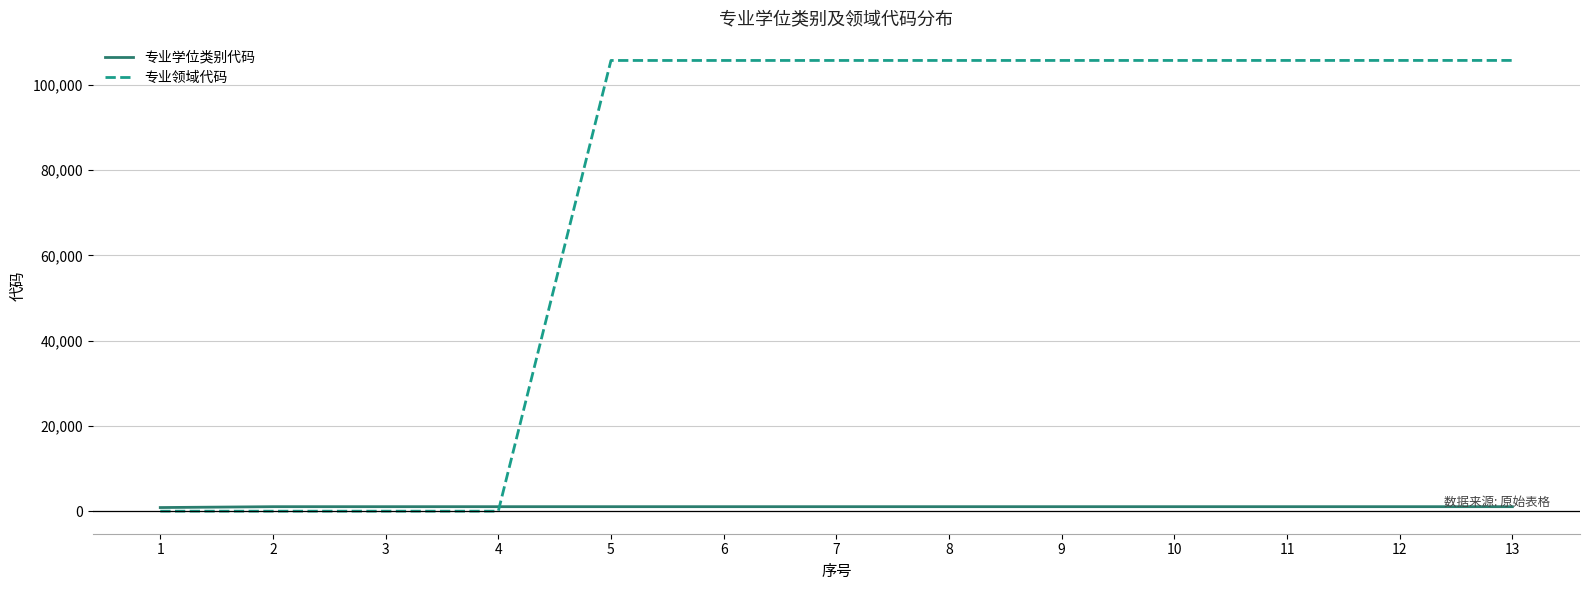

What is the spread (max minus min) of values at 9?

104648